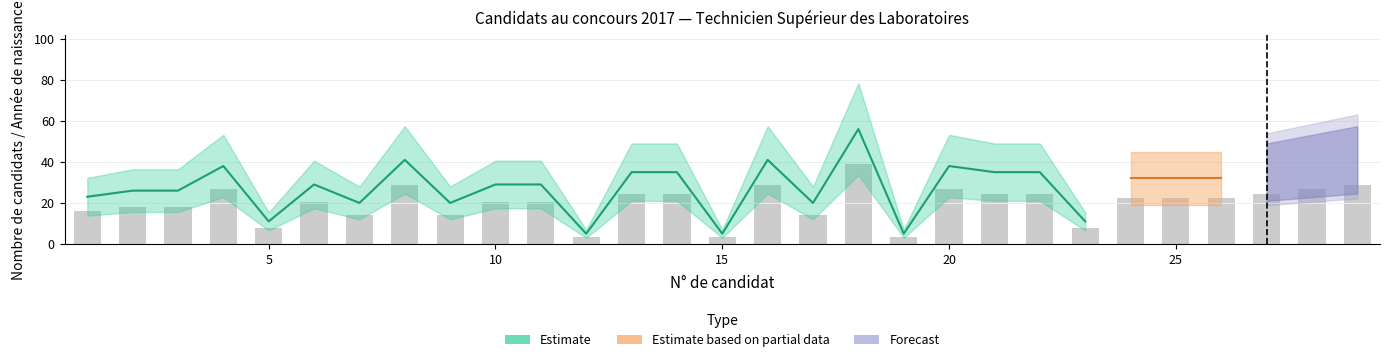

What is the difference between the maximum and minimum values?

35.7